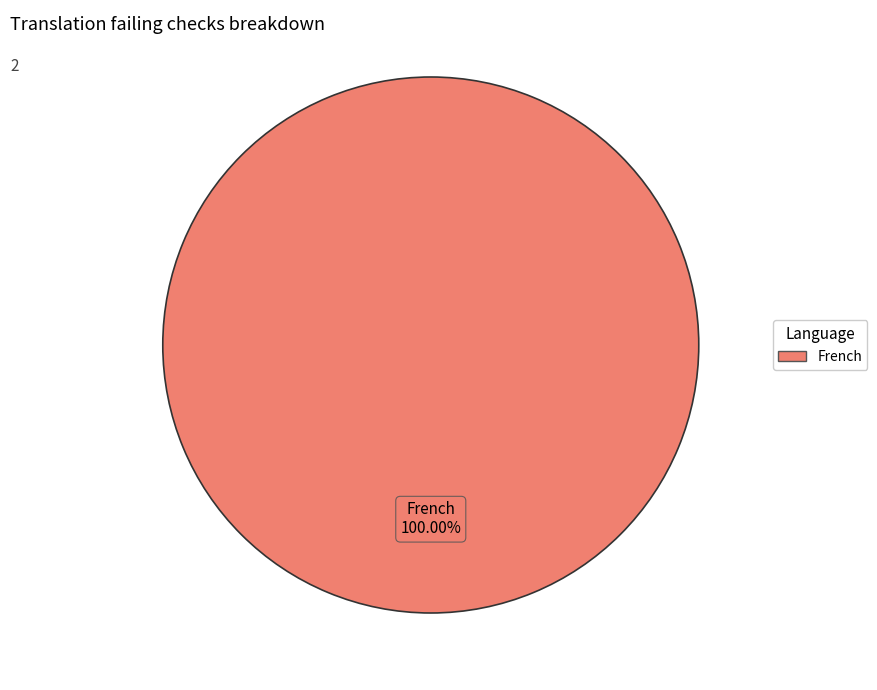

Does any single category account for the majority?

Yes